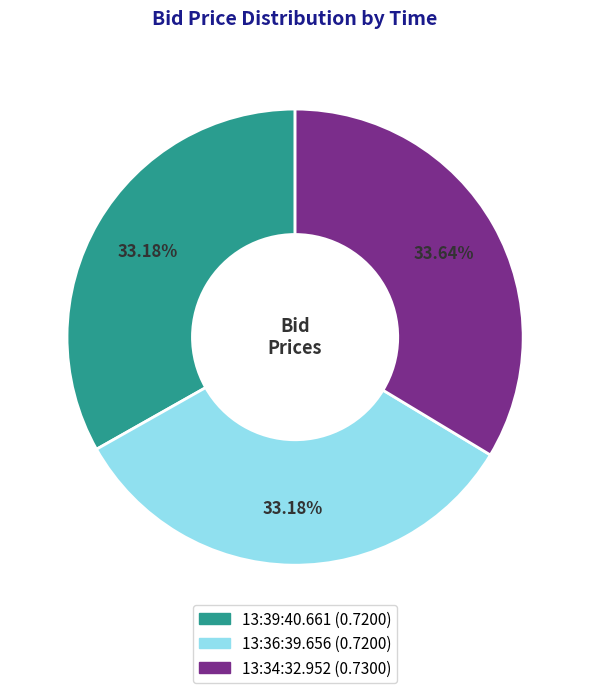

To the nearest percent, what is the average slice percentage?

33%